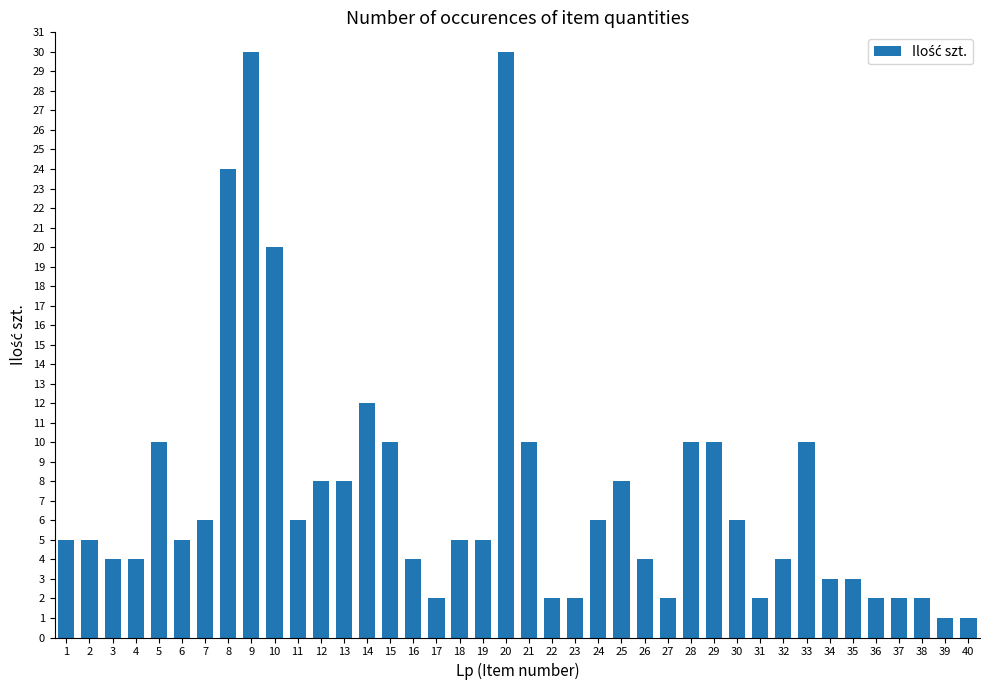

Between 12 and 34, which is larger?

12